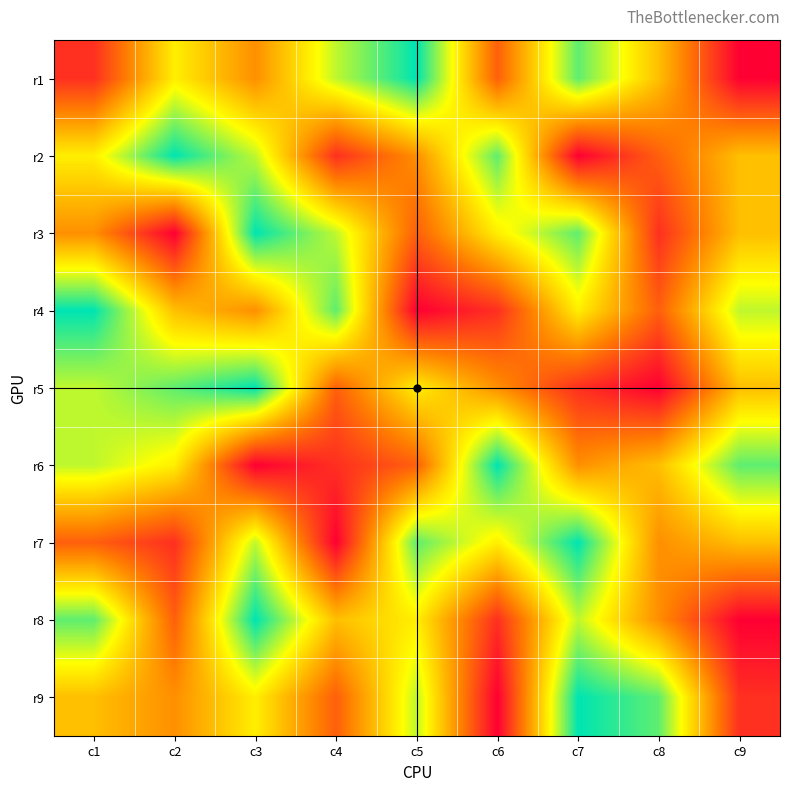

List the series in order of their peak value, lowest first.

r1, r2, r3, r4, r5, r6, r7, r8, r9